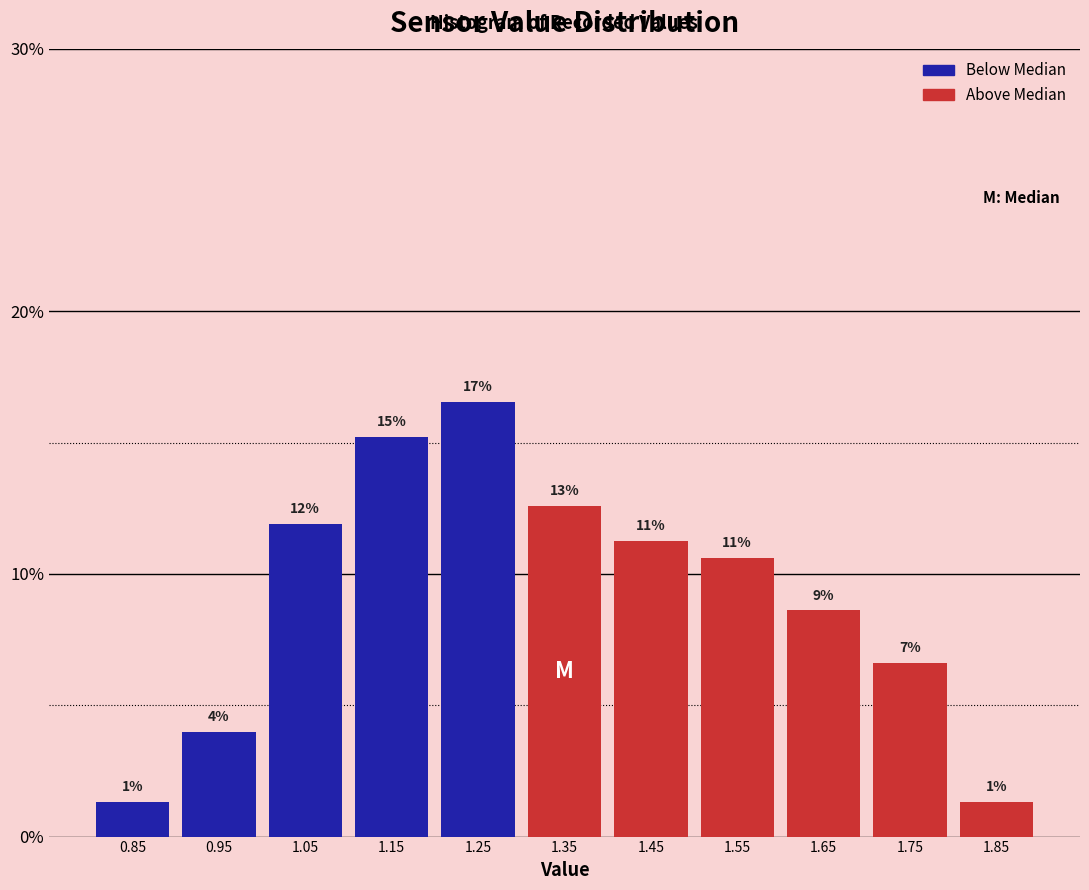

Does the chart contain any negative values?

No